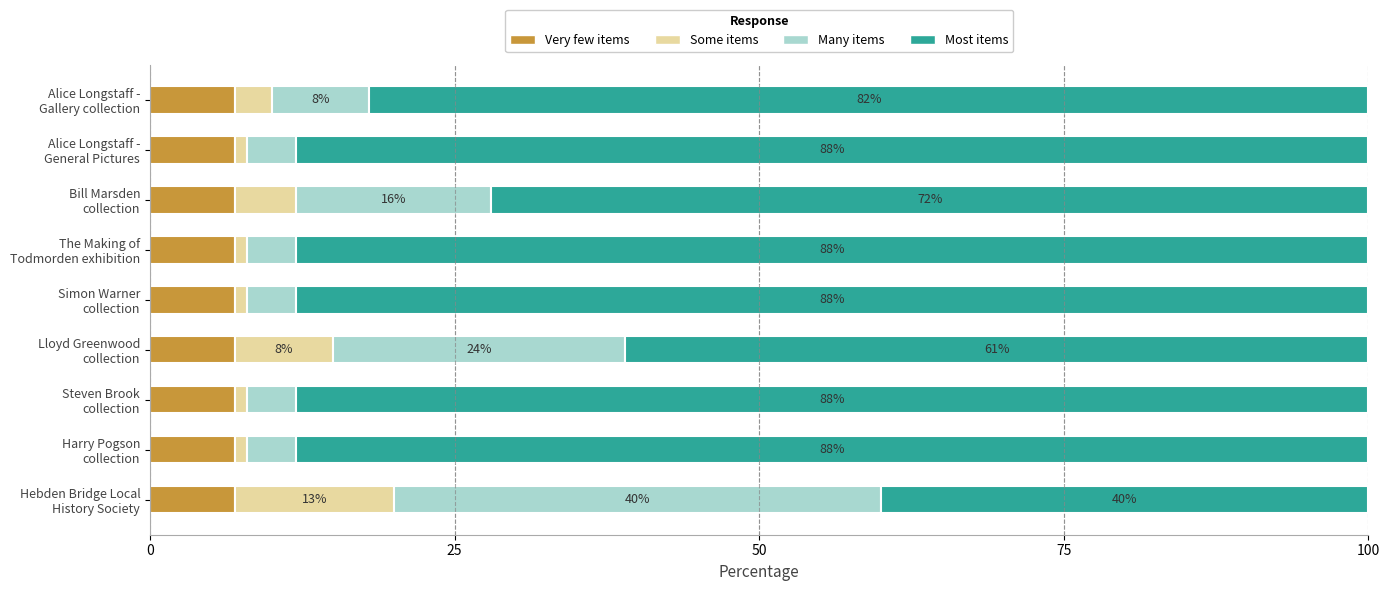

How many data points does each series have?

9